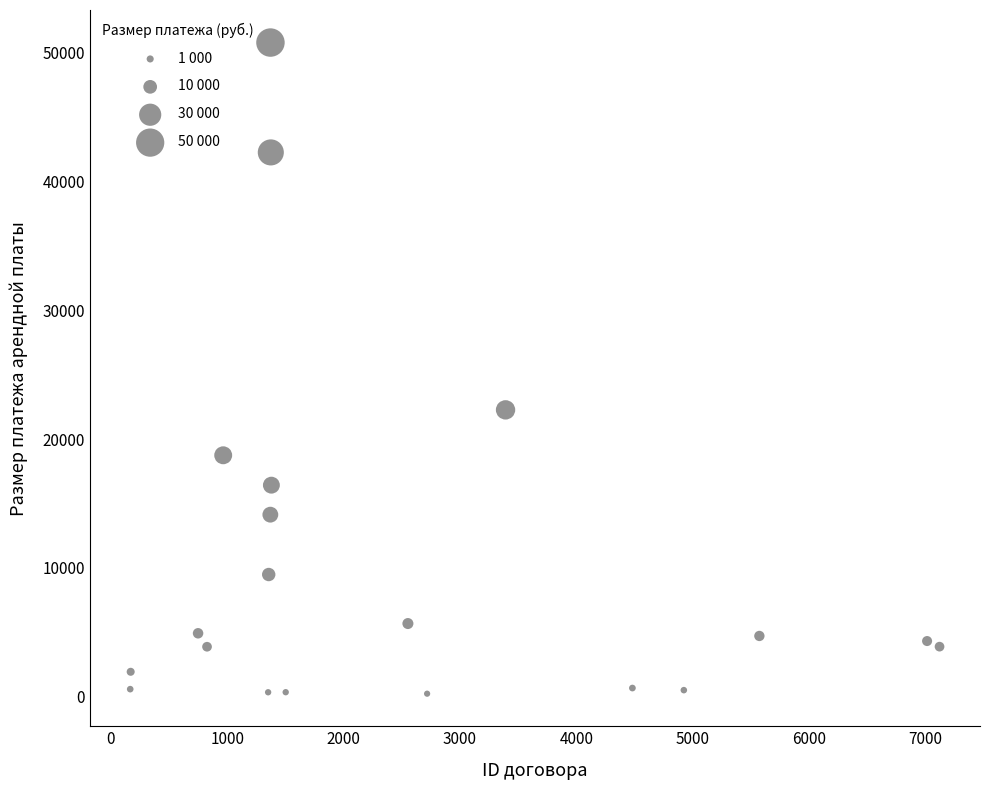

What Y value in the scatter plot is closest to 25504?

22264.0